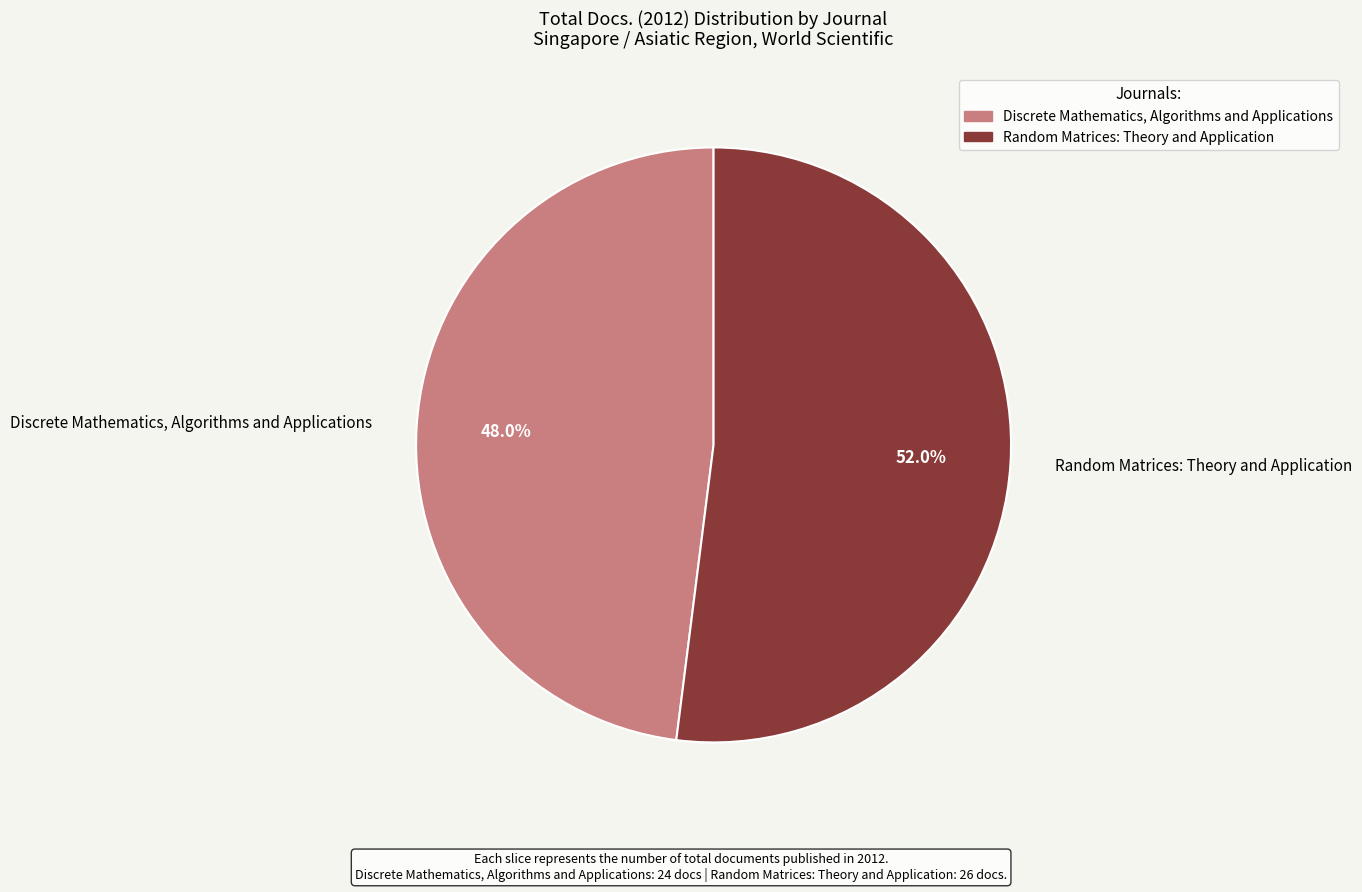

Count the number of slices in the pie.

2